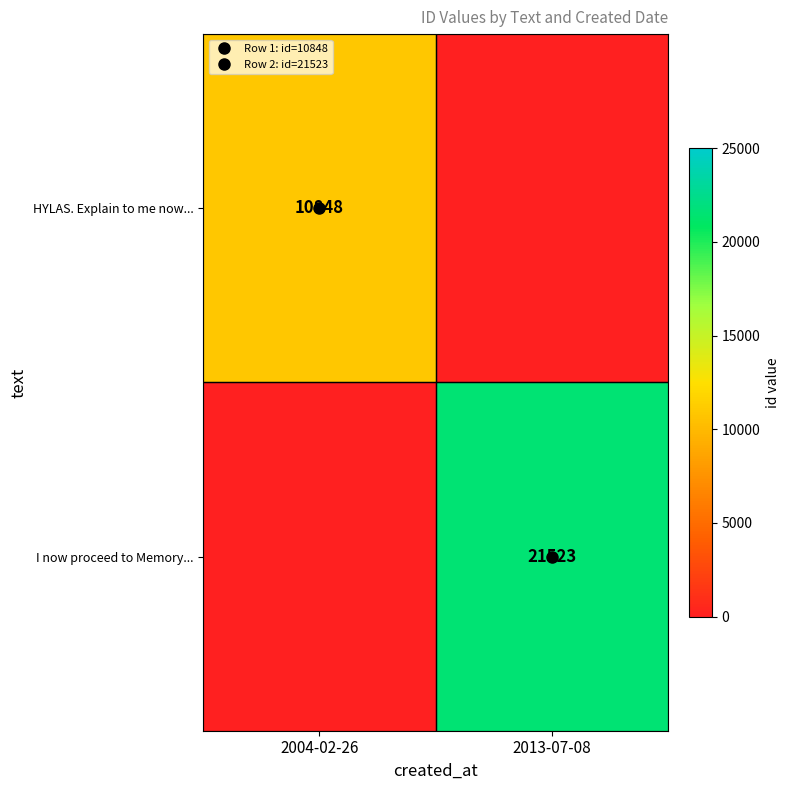

At which label is HYLAS. Explain to me now... closest to 5424?

2004-02-26